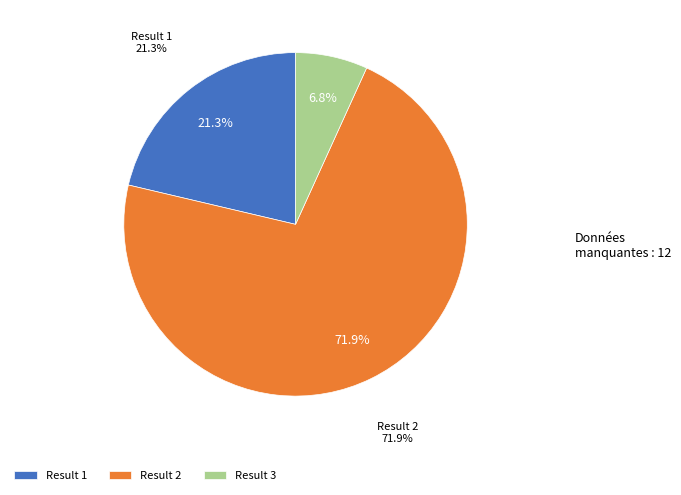

To the nearest percent, what is the difference between the 1 and 3 slice percentages?

15%